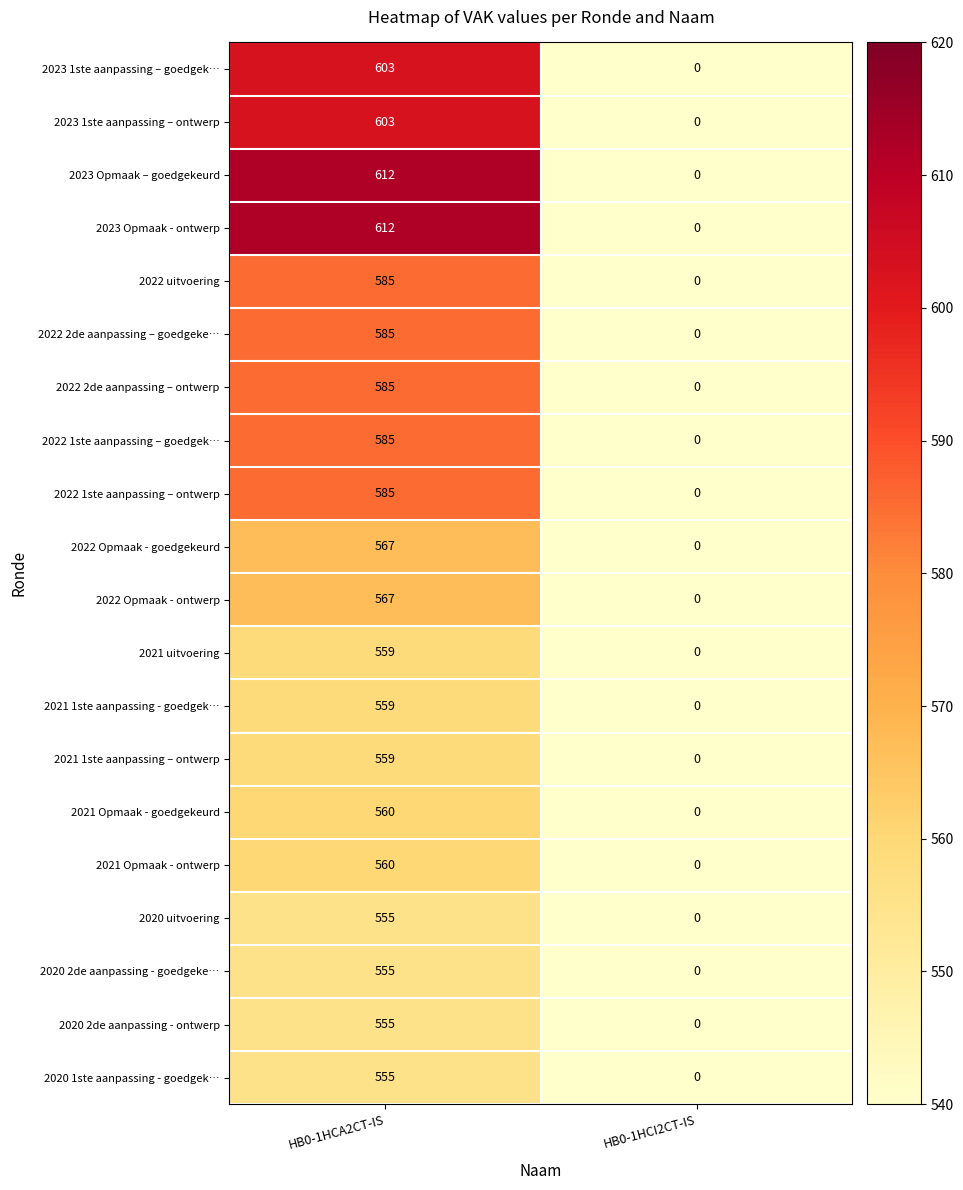

Rank the categories by 2022 1ste aanpassing – goedgek… value from highest to lowest.

HB0-1HCA2CT-IS, HB0-1HCI2CT-IS